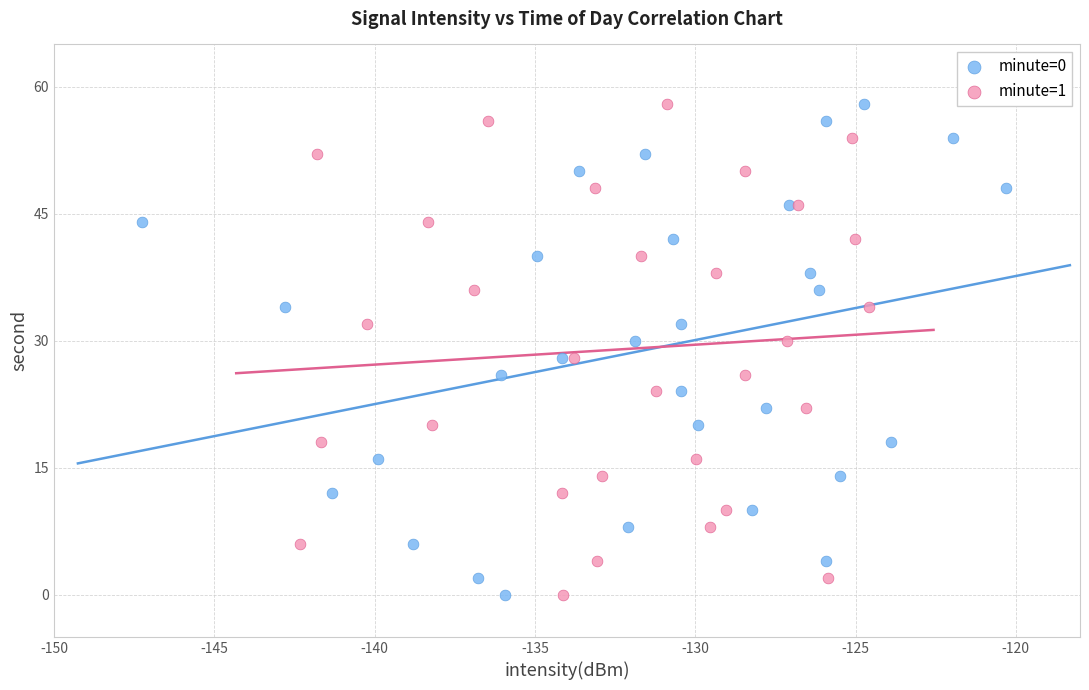

What are all the series names shown in the legend?

minute=0, minute=1